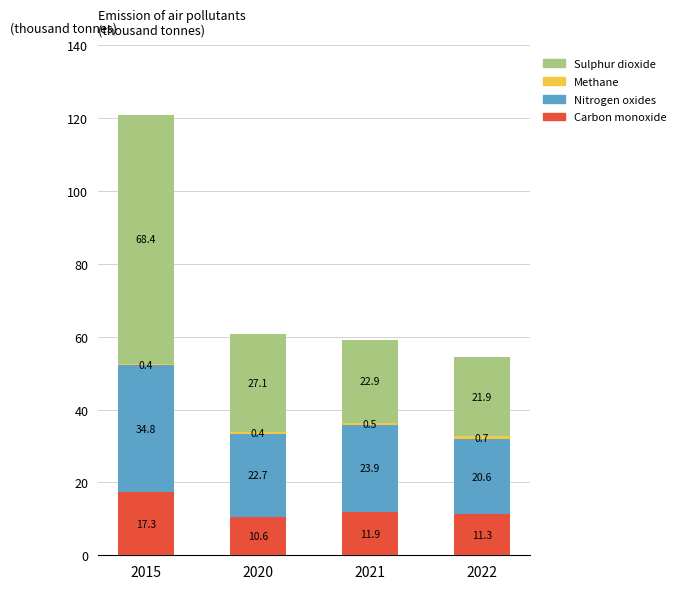

True or false: Carbon monoxide has a value of 11.3 at 2022.

True